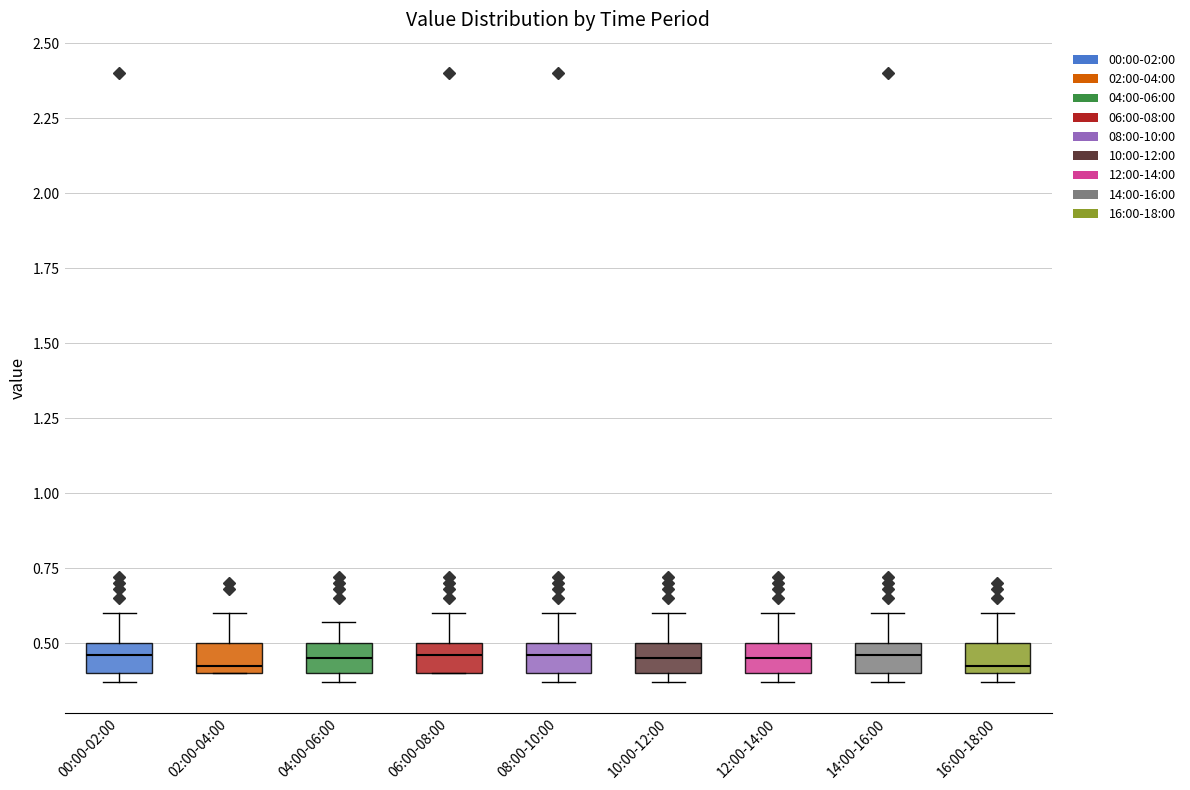

Reading left to right, read every box against the y-axis: the position of its median line, the range the box covers, and the ends of its whiskers. The values are not printed on the chart, so give them approximately, as read against the axis.

00:00-02:00: median 0.45, box 0.40 to 0.50, whiskers 0.35 to 0.60
02:00-04:00: median 0.45, box 0.40 to 0.50, whiskers 0.40 to 0.60
04:00-06:00: median 0.45, box 0.40 to 0.50, whiskers 0.35 to 0.55
06:00-08:00: median 0.45, box 0.40 to 0.50, whiskers 0.40 to 0.60
08:00-10:00: median 0.45, box 0.40 to 0.50, whiskers 0.35 to 0.60
10:00-12:00: median 0.45, box 0.40 to 0.50, whiskers 0.35 to 0.60
12:00-14:00: median 0.45, box 0.40 to 0.50, whiskers 0.35 to 0.60
14:00-16:00: median 0.45, box 0.40 to 0.50, whiskers 0.35 to 0.60
16:00-18:00: median 0.45, box 0.40 to 0.50, whiskers 0.35 to 0.60